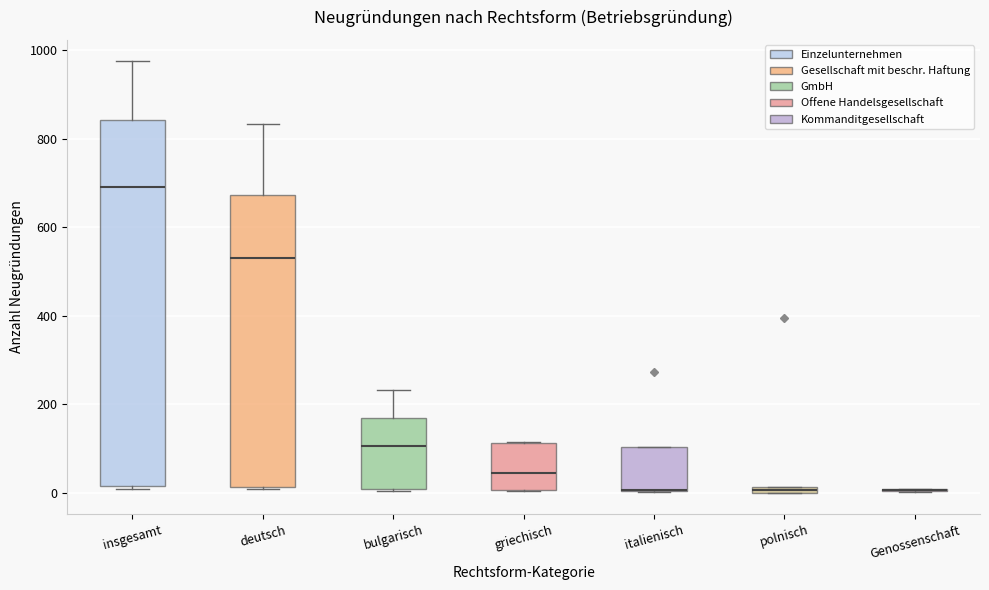

Where is the upper edge of the box for bulgarisch on the y-axis? The values are not printed on the chart, so give them approximately, as read against the axis.

160